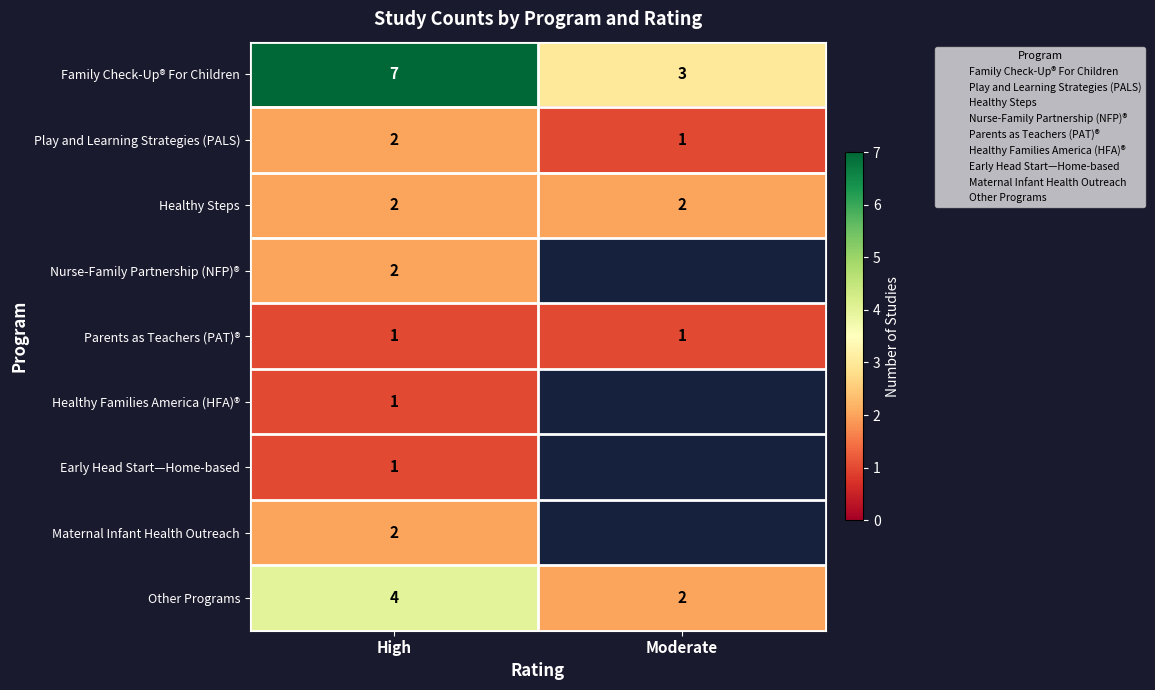

What is the total value across all series at High?

22